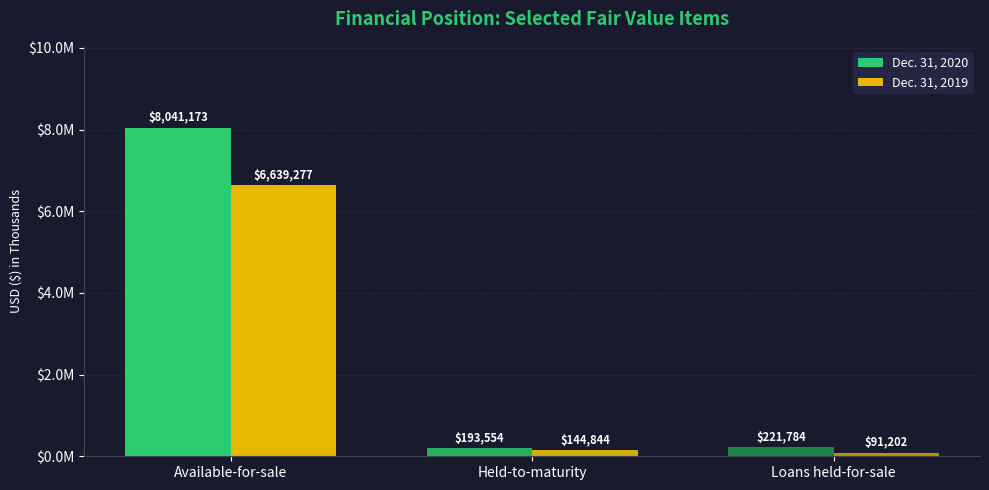

Rank the series at Held-to-maturity from lowest to highest value.

Dec. 31, 2019, Dec. 31, 2020